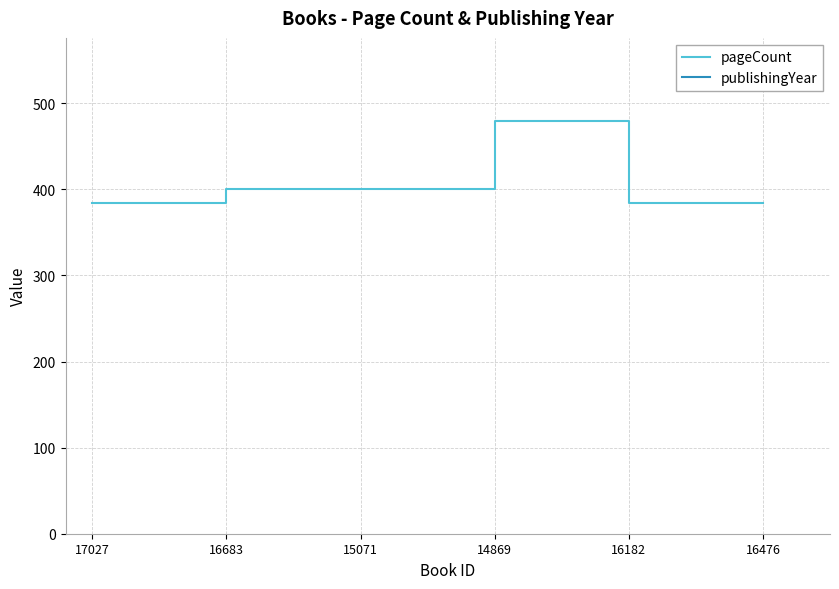

True or false: publishingYear and pageCount cross at least once.

False